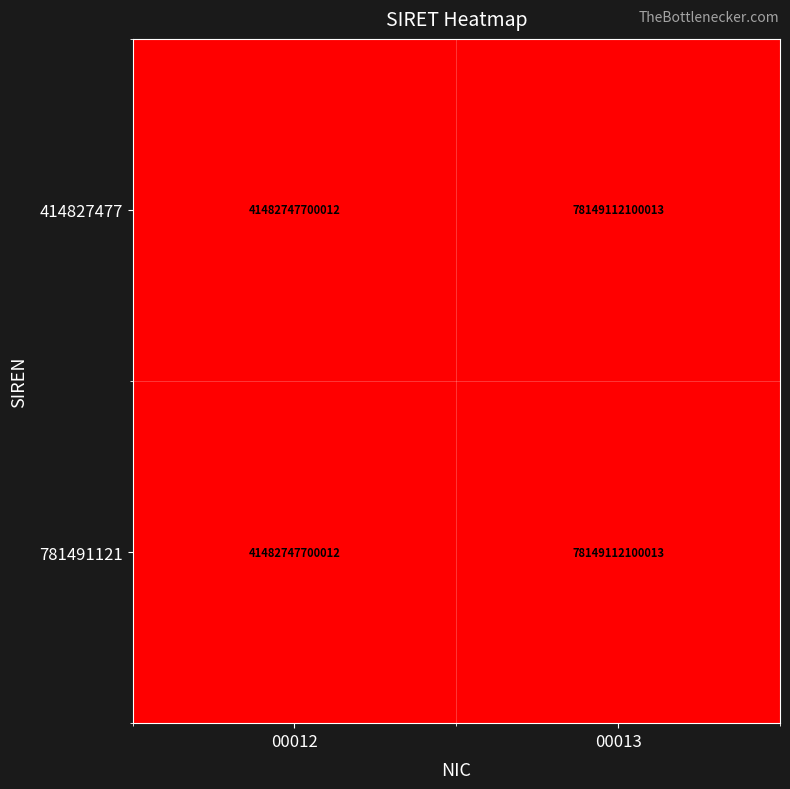

At which category does the chart reach its peak across all series?

00013